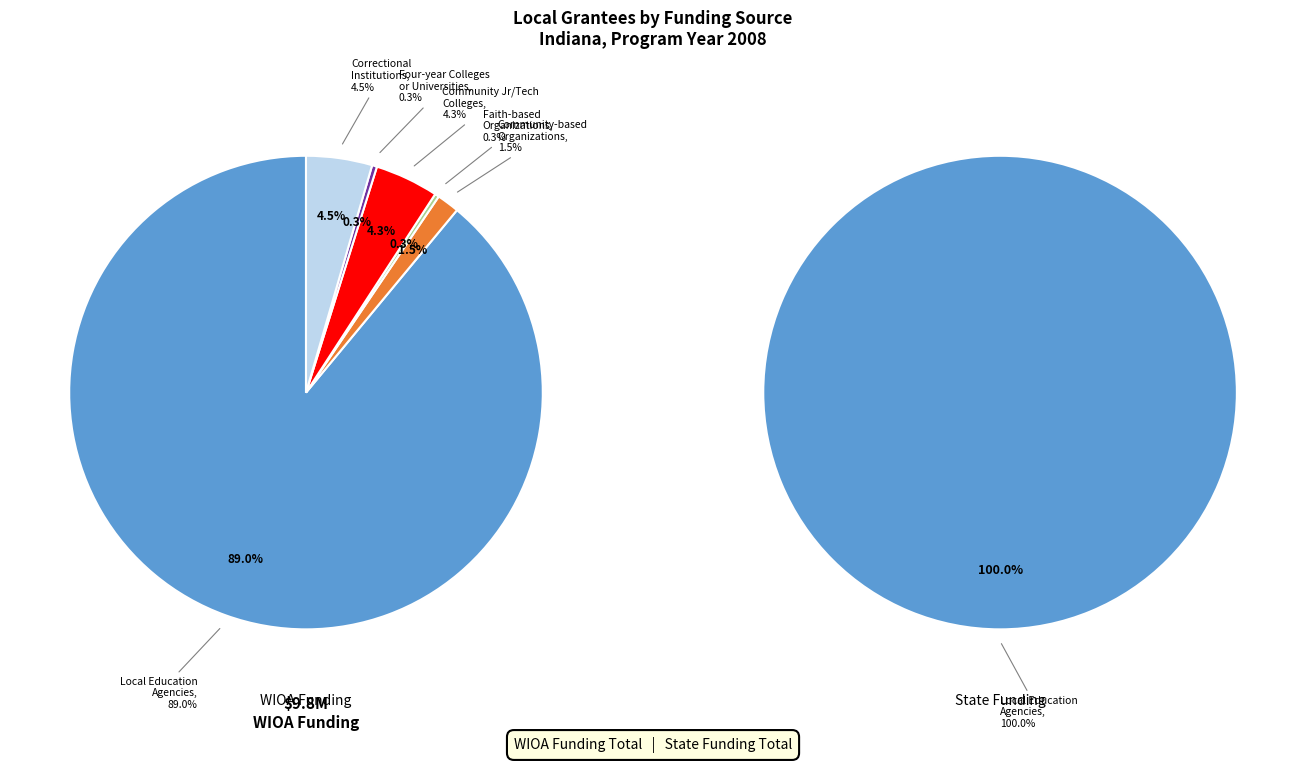

To the nearest percent, what is the average slice percentage?

17%